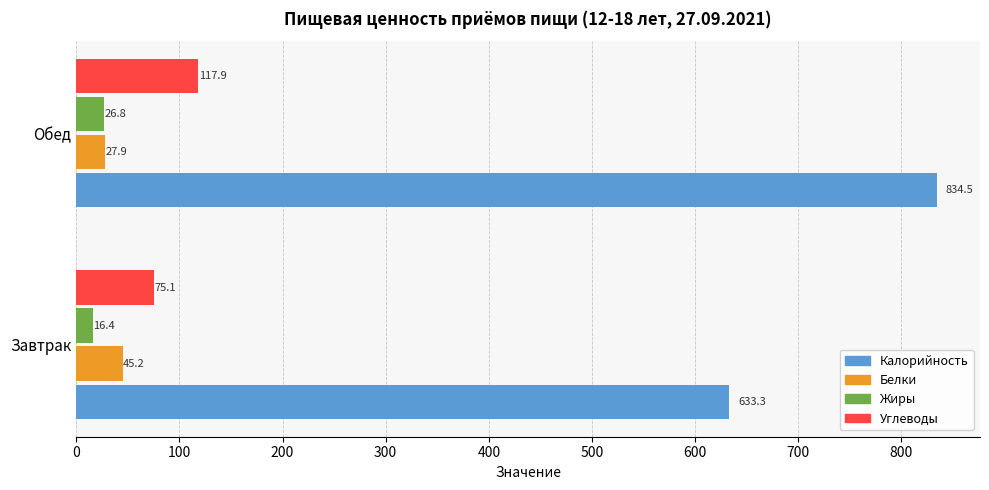

At Завтрак, list the series in order from smallest to largest.

Жиры, Белки, Углеводы, Калорийность